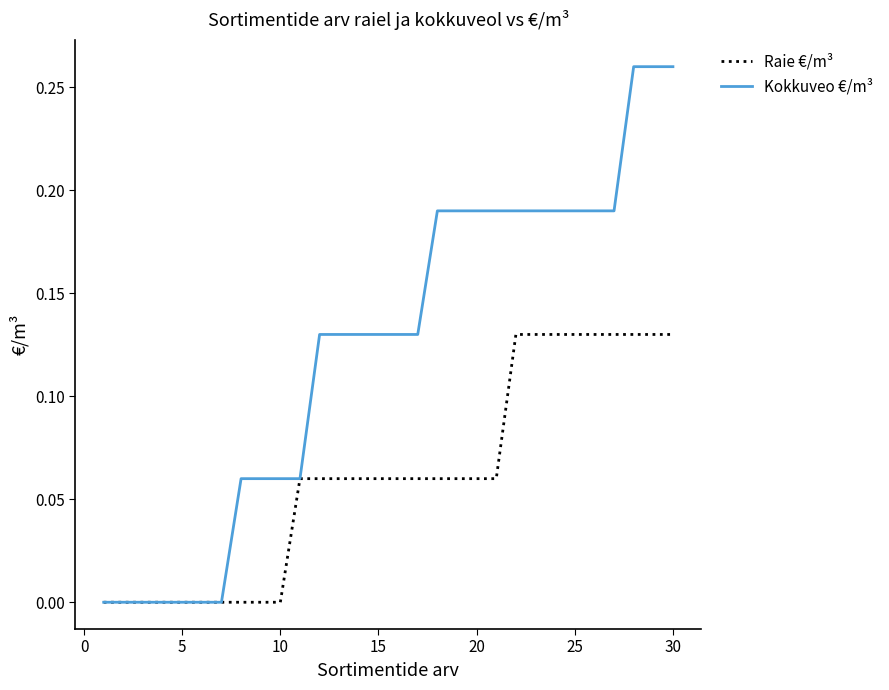

Which series has the widest spread of values?

Kokkuveo €/m³